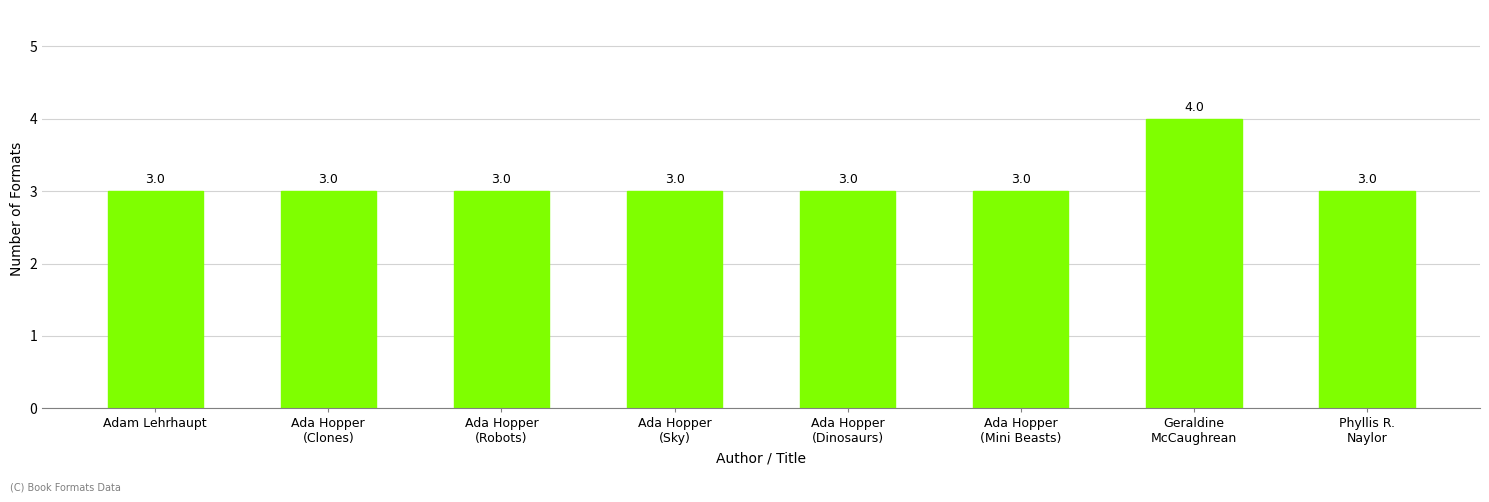

Reading left to right, extract all data points from this chart.

Adam Lehrhaupt=3	Ada Hopper
(Clones)=3	Ada Hopper
(Robots)=3	Ada Hopper
(Sky)=3	Ada Hopper
(Dinosaurs)=3	Ada Hopper
(Mini Beasts)=3	Geraldine
McCaughrean=4	Phyllis R.
Naylor=3